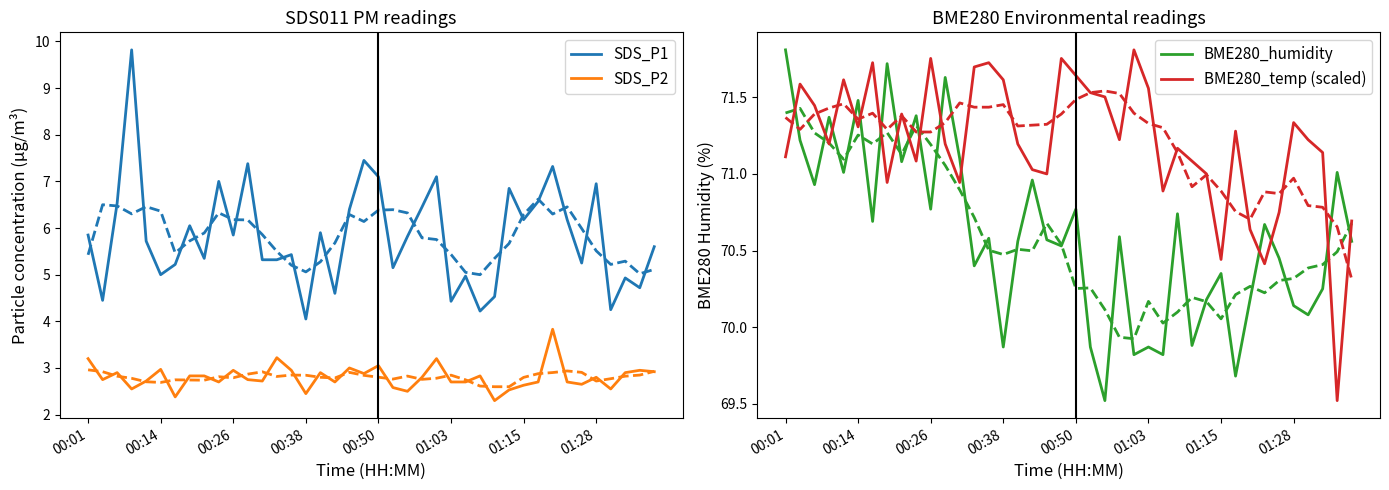

How many categories are shown in the chart?

40